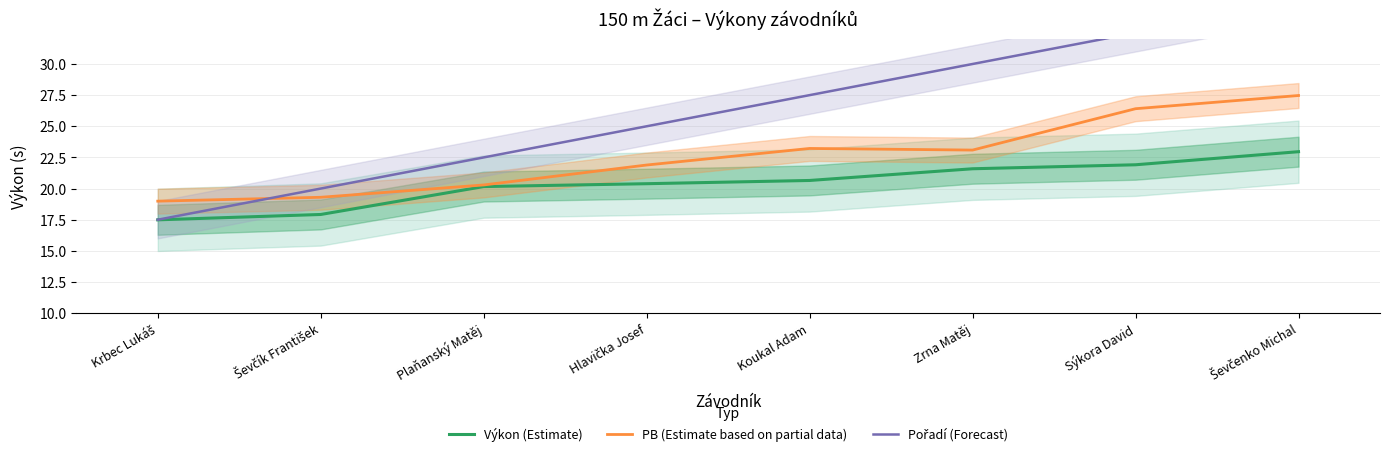

At which label does Pořadí (Forecast) reach its minimum?

Krbec Lukáš